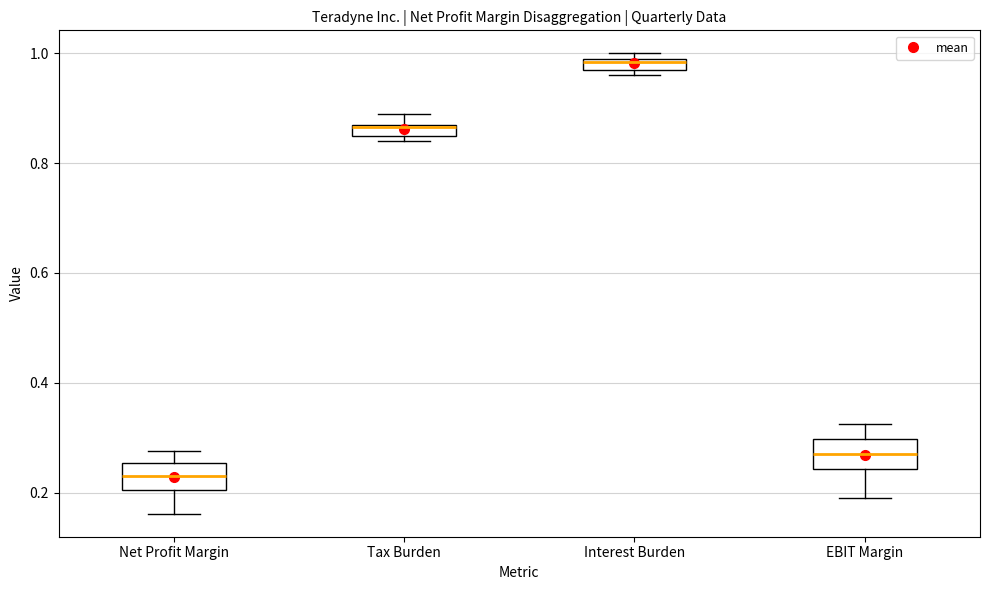

Where does the lower whisker of the box for EBIT Margin end on the y-axis? The values are not printed on the chart, so give them approximately, as read against the axis.

0.18